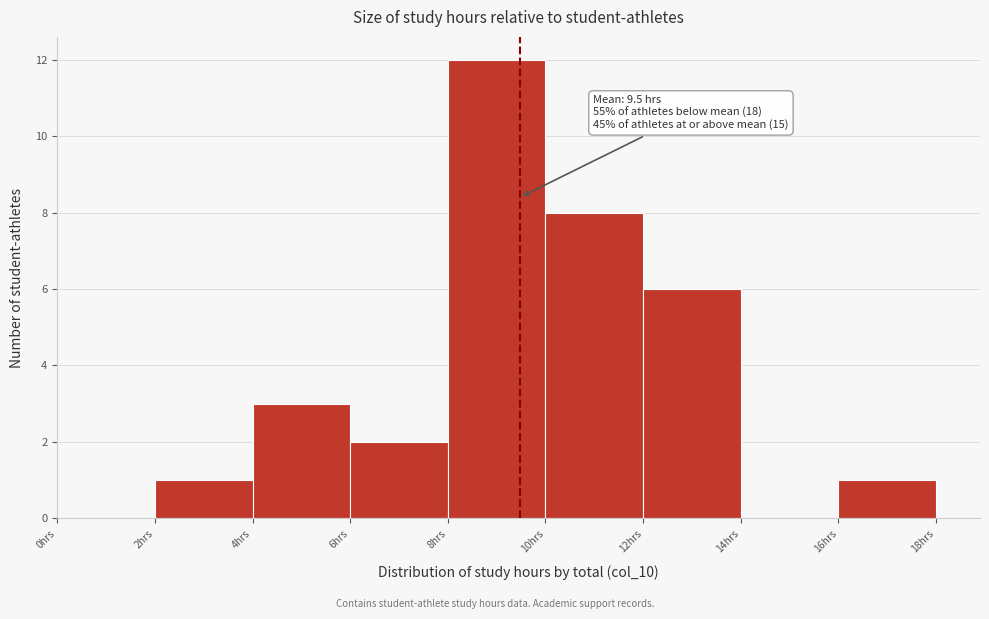

Over which range of the x-axis is the bar tallest?

8 to 10